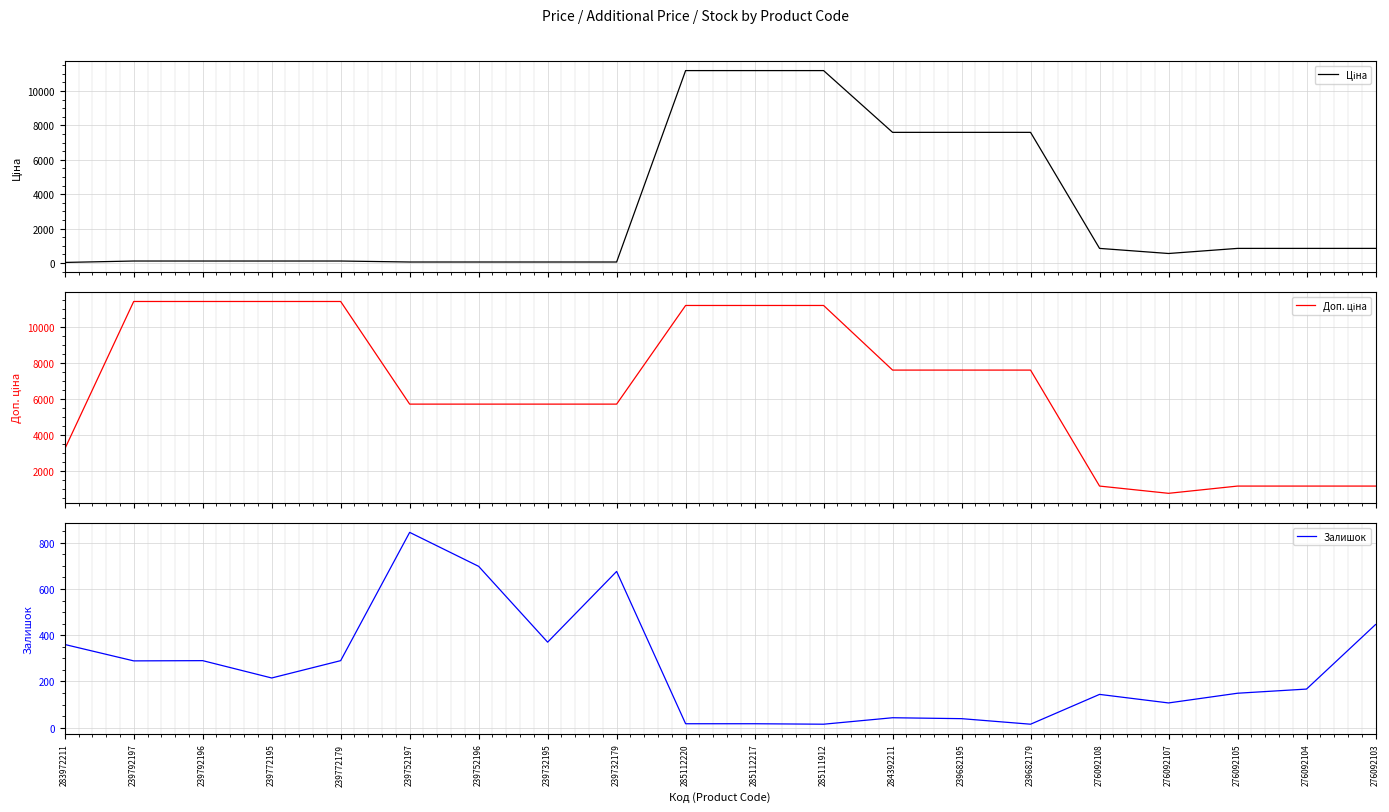

What is the difference between the Доп. ціна values at 239752196 and 276092107?

4958.0